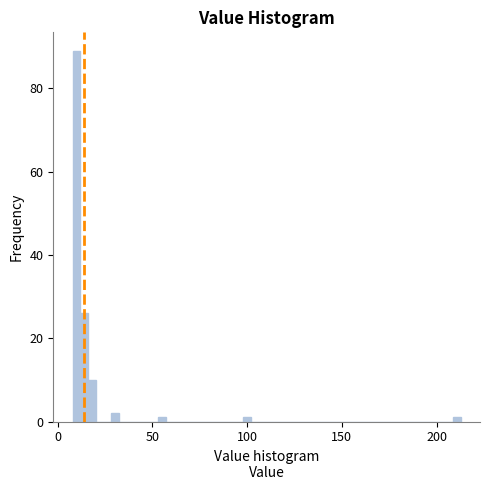

Read against the x-axis, roughly where is the centre of the tallest bar?

10